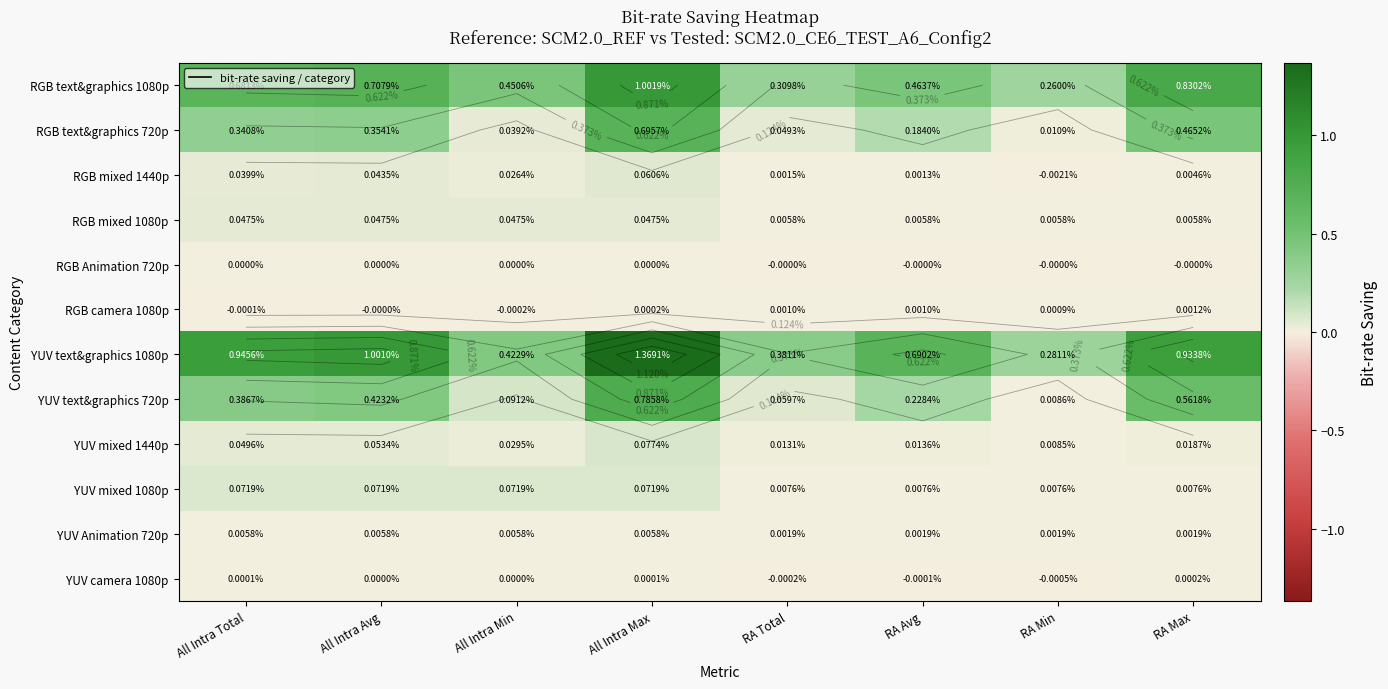

The YUV text&graphics 1080p series shows 0.5 at RA Max. True or false?

False